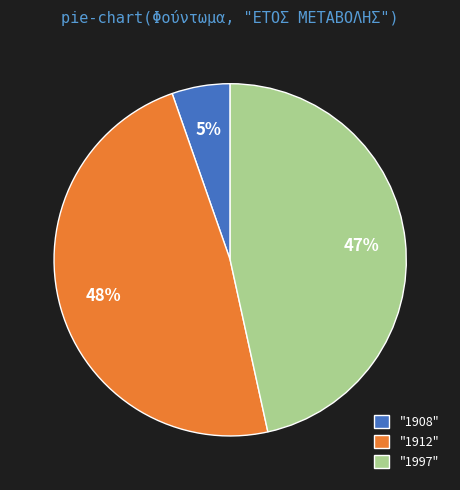

To the nearest percent, what portion does "1908" represent?

5%